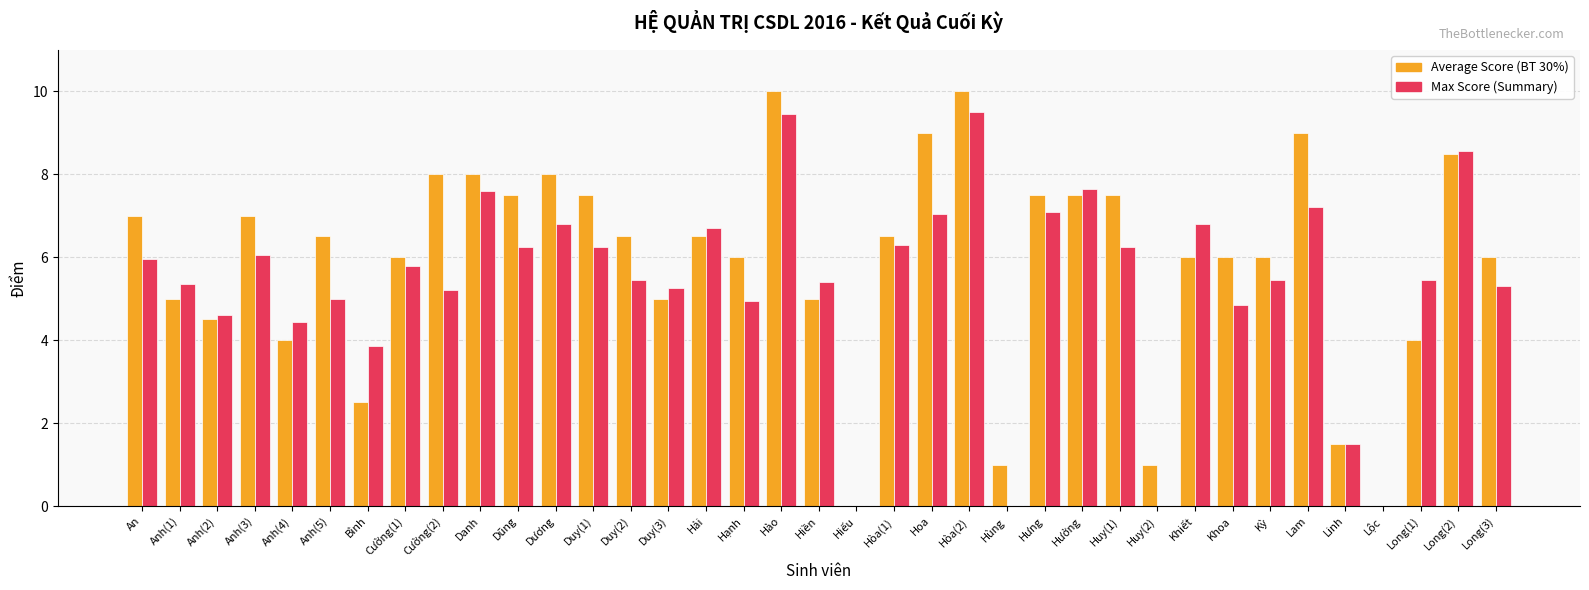

What is the total value across all series at Anh(5)?

11.5